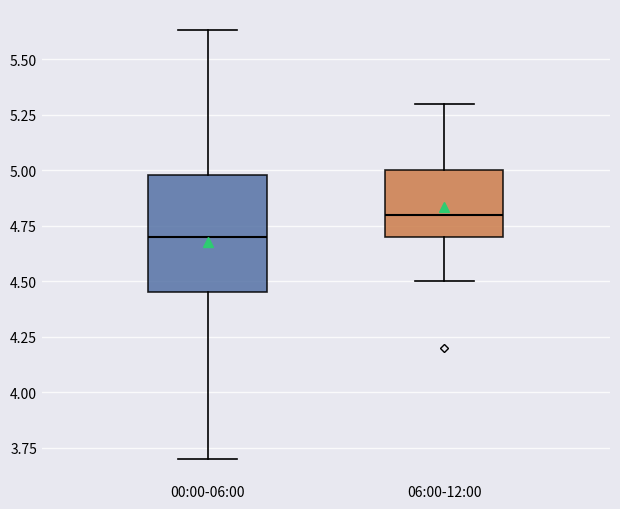

Which box is the tallest, from its lower edge to its upper edge?

00:00-06:00